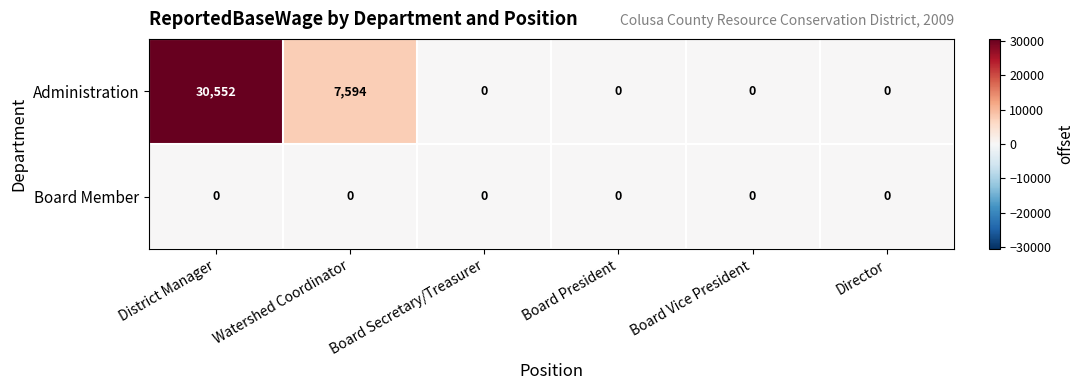

Which series has the widest spread of values?

Administration